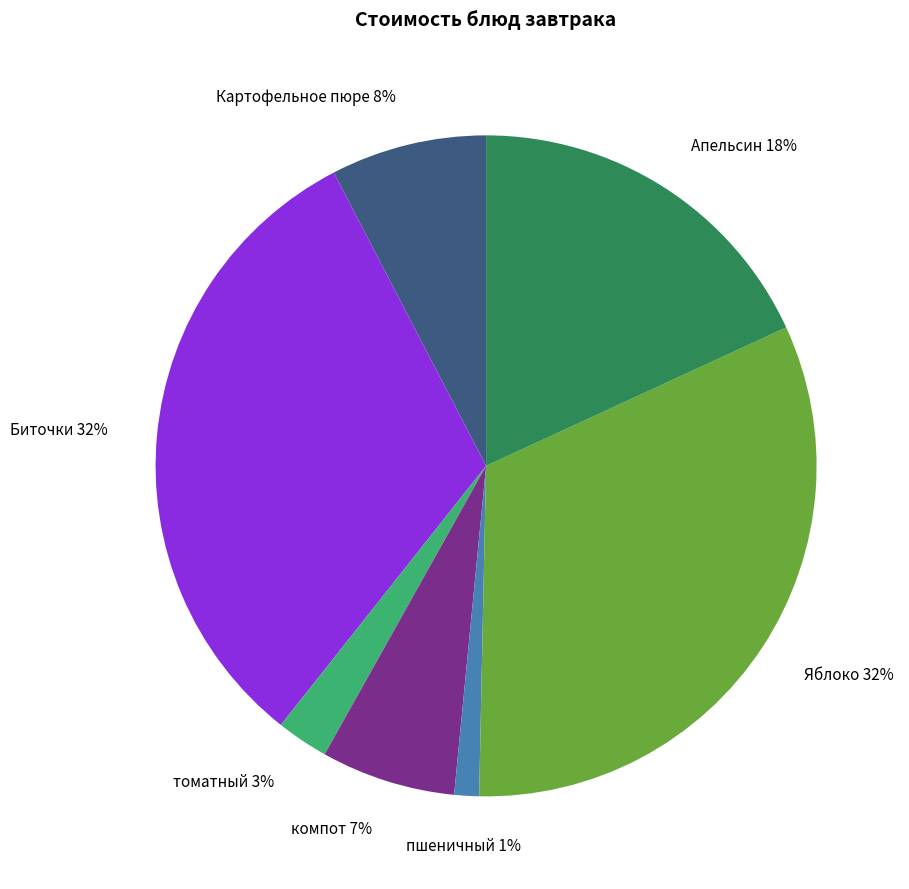

Is there a majority slice in this chart?

No